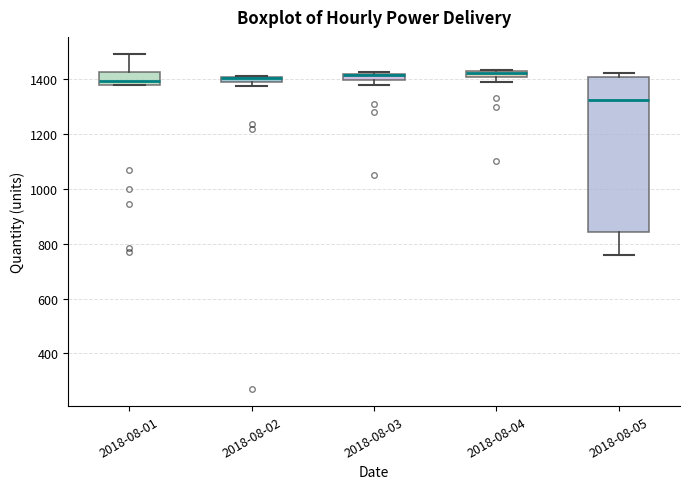

Comparing the boxes themselves (not the whiskers), which one is the tallest?

2018-08-05